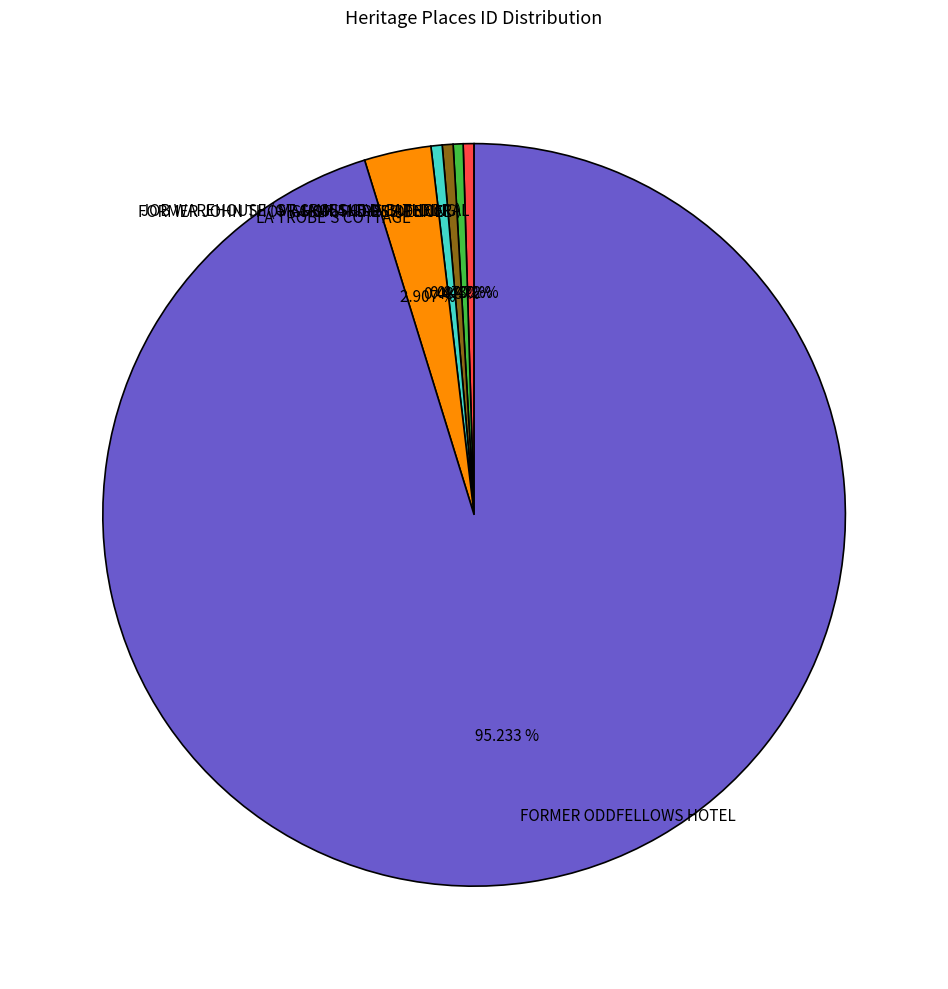

Is it true that LA TROBE'S COTTAGE is 3% of the pie?

True